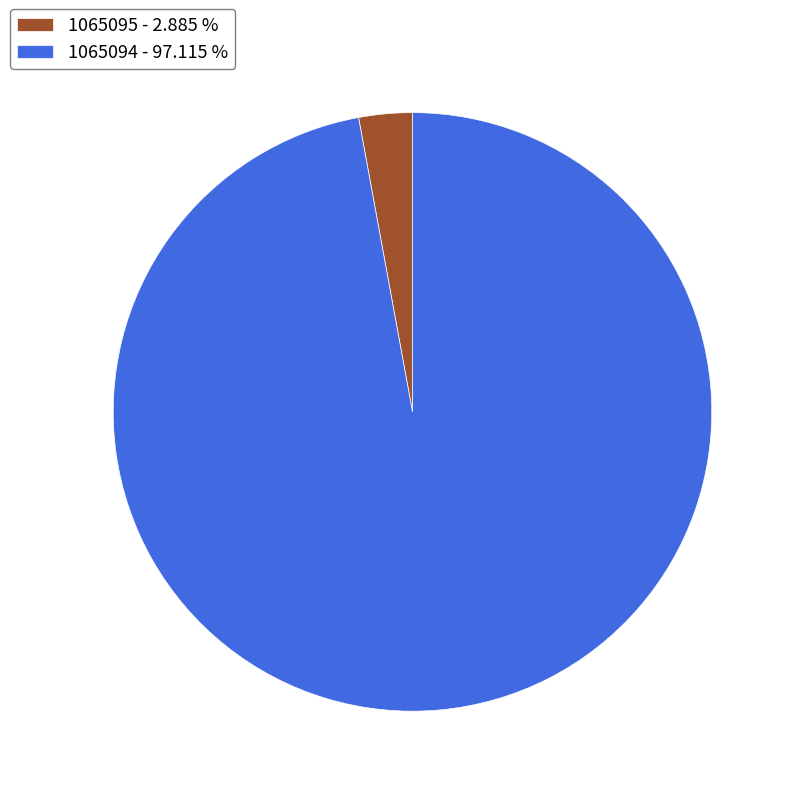

Rank the categories by value from highest to lowest.

1065094, 1065095